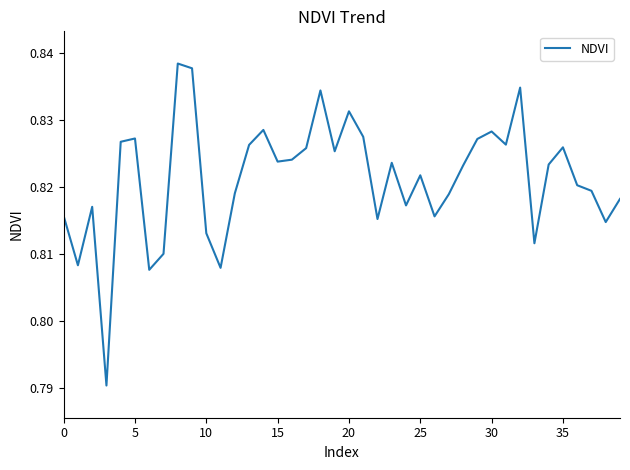

Is it true that the value at 35 is 1.4?

False